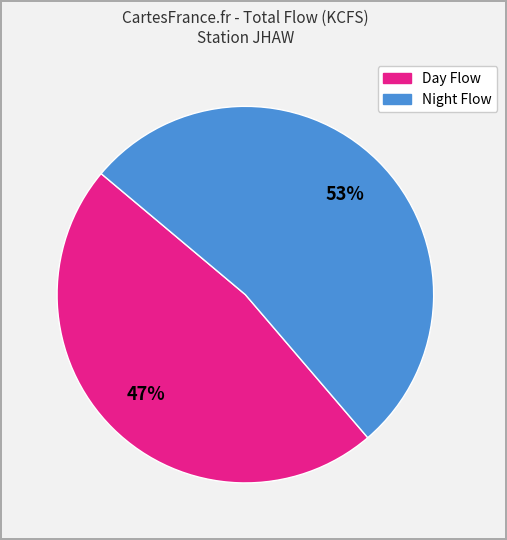

Does any single category account for the majority?

Yes